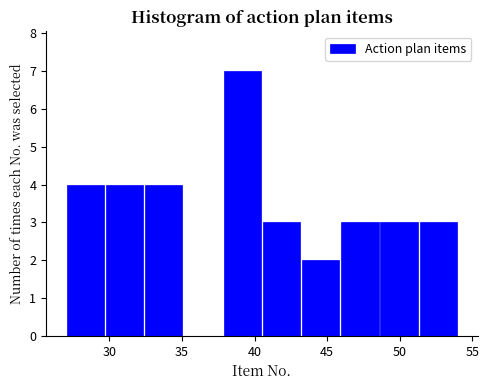

Reading left to right, transcribe this chart: for each bar, give the range it covers on the x-axis and its height. Neither the bar edges nor the heights are printed on the chart, so give them approximately, as read against the axes.

27.0 to 29.7: 4
29.7 to 32.4: 4
32.4 to 35.1: 4
35.1 to 37.8: 0
37.8 to 40.5: 7
40.5 to 43.2: 3
43.2 to 45.9: 2
45.9 to 48.6: 3
48.6 to 51.3: 3
51.3 to 54.0: 3